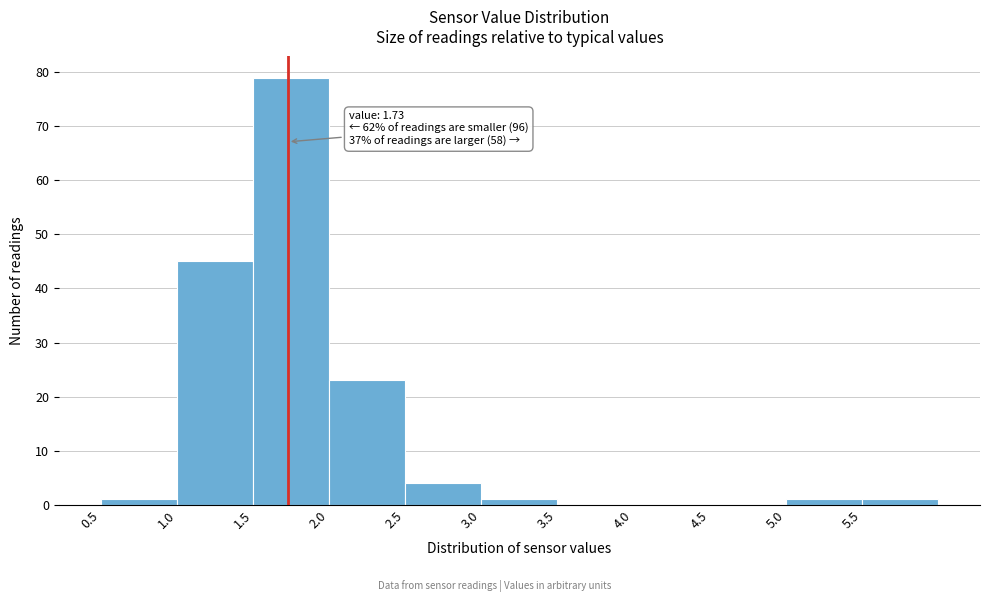

Which range on the x-axis has the tallest bar?

1.5 to 2.0